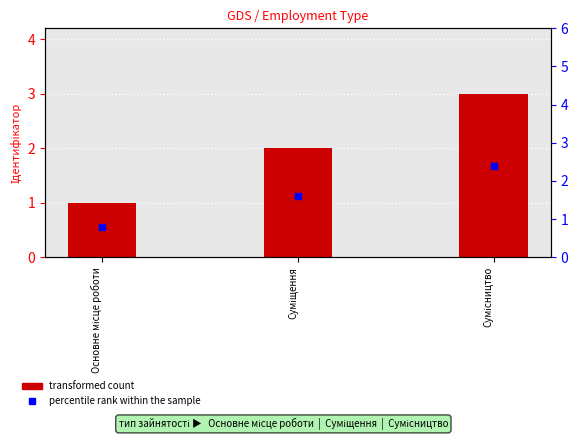

Is the value of Ідентифікатор at Суміщення greater than the value of percentile rank within the sample at Основне місце роботи?

Yes